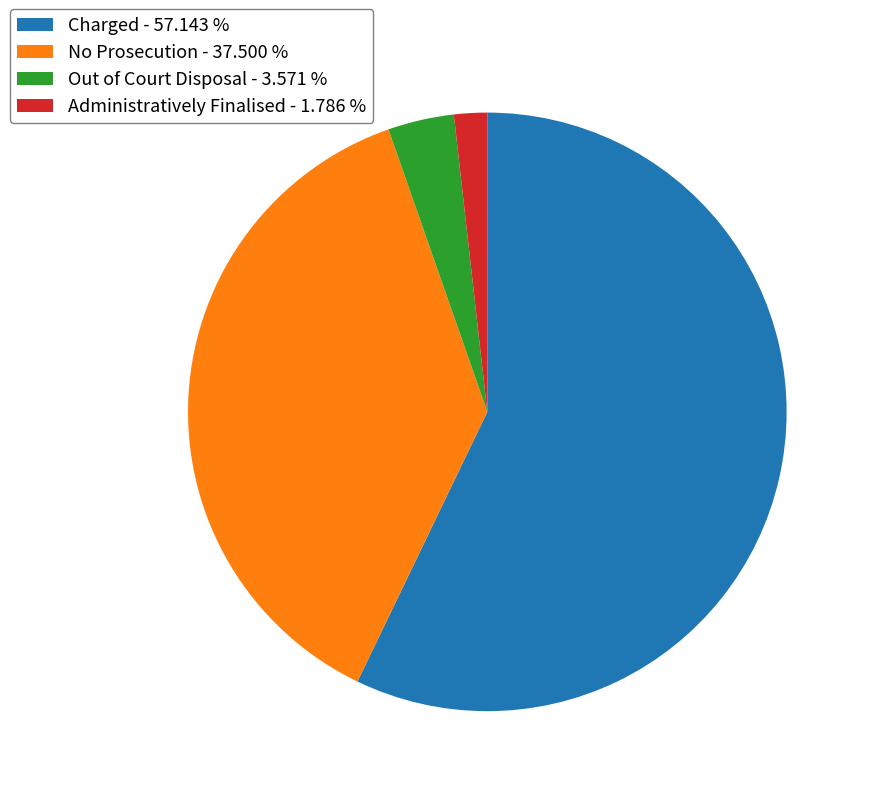

Does Charged account for over 50% of the chart?

Yes